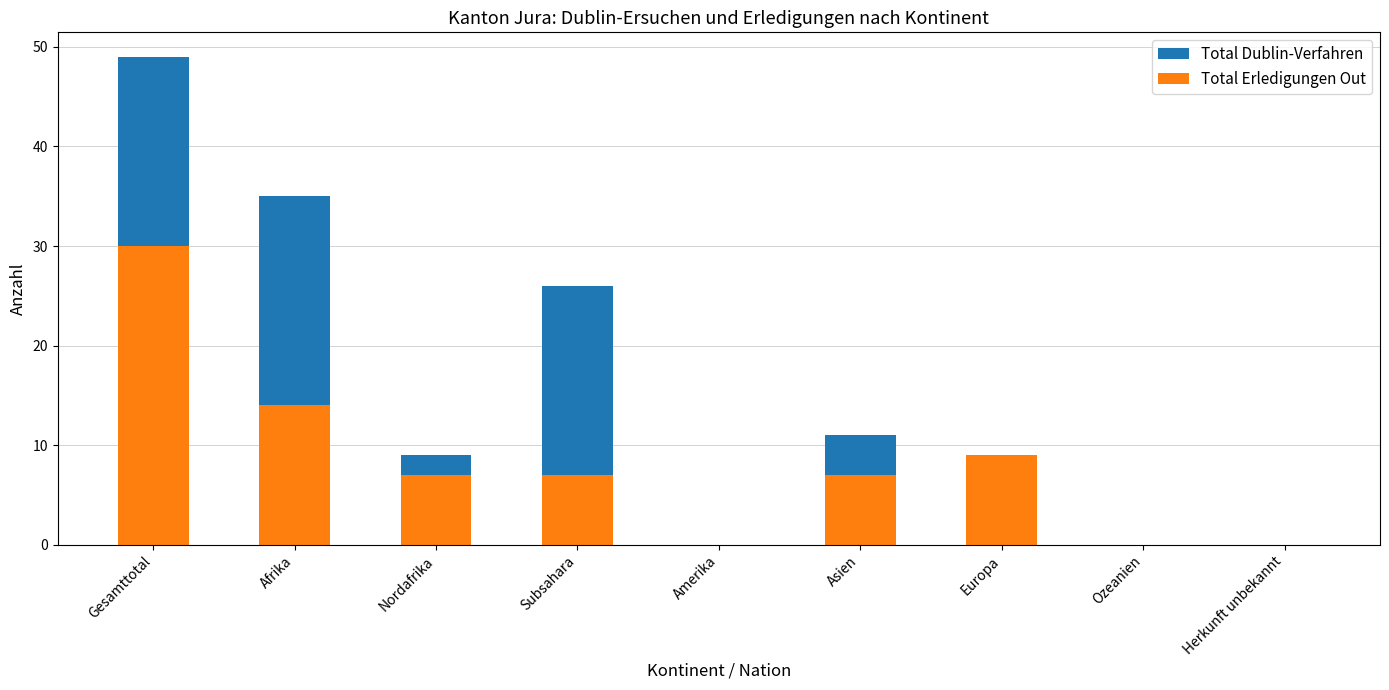

What is the label of the 2nd bar from the left?

Afrika